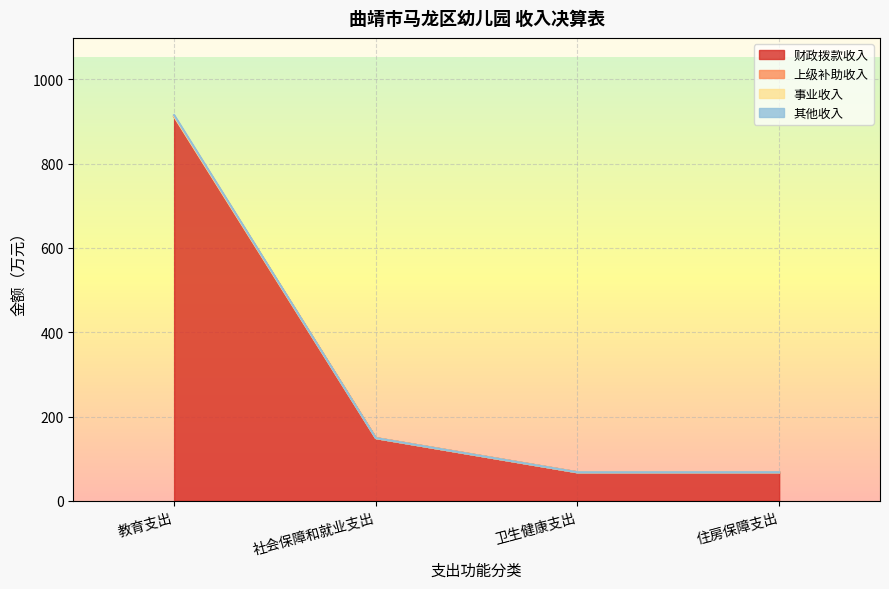

Where does the 财政拨款收入 series first go above 148?

教育支出